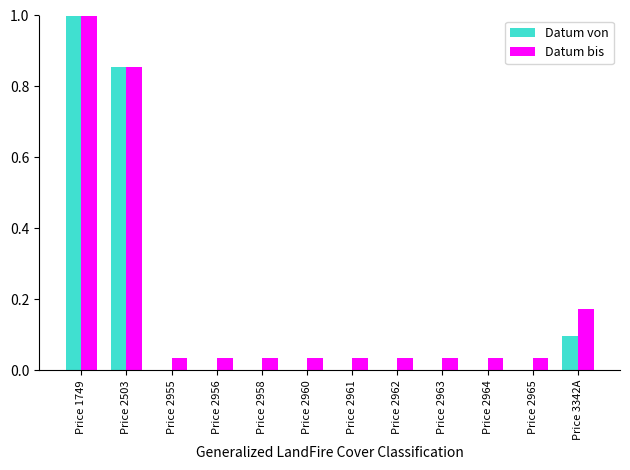

What is the maximum value for Datum bis?

1.0